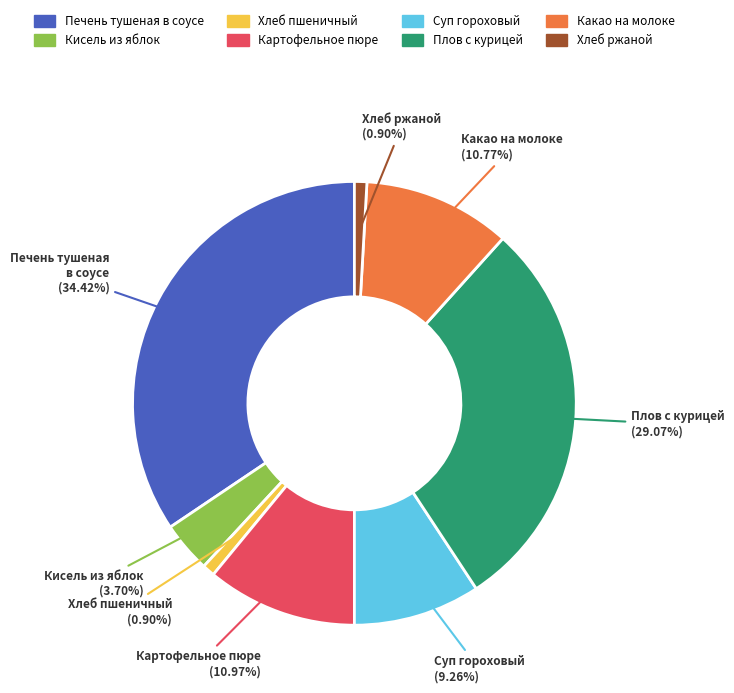

What is the ratio of the value at Плов с курицей to the value at Суп гороховый?

3.1